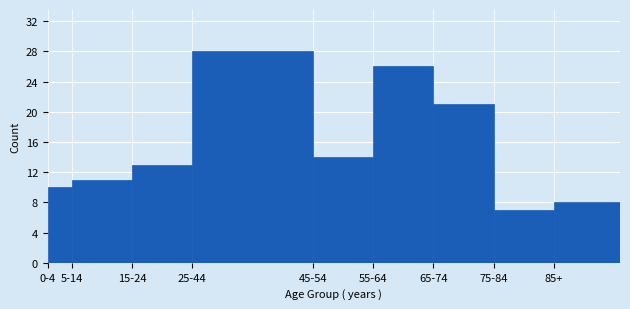

Reading left to right, extract all data points from this chart.

10	11	13	28	14	26	21	7	8